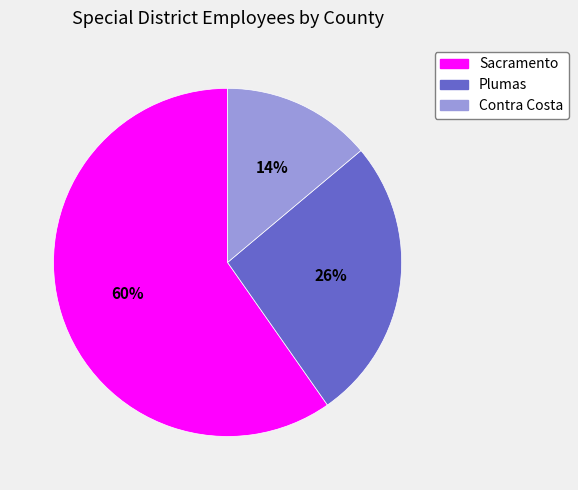

True or false: Sacramento accounts for 60% of the total.

True